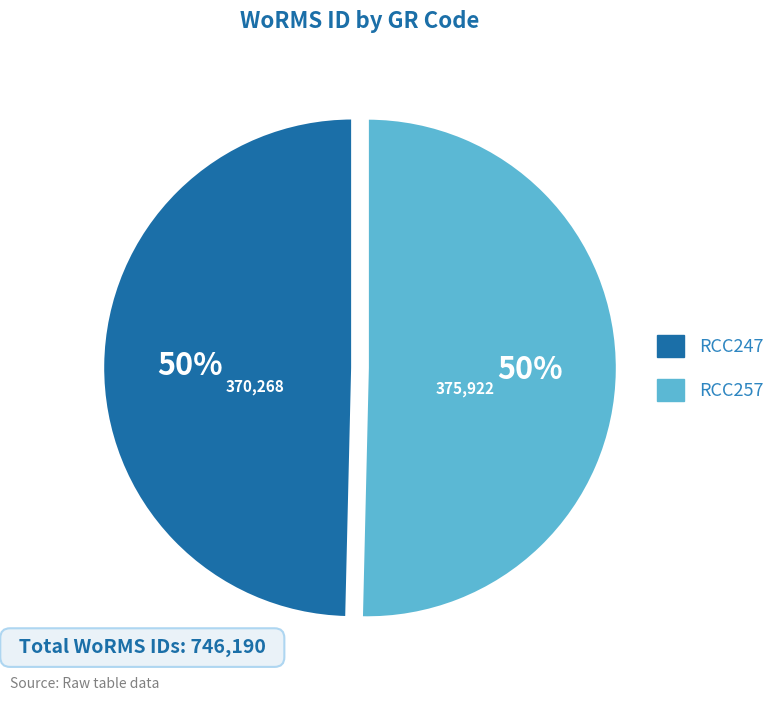

What percentage is the RCC247 slice, to the nearest percent?

50%